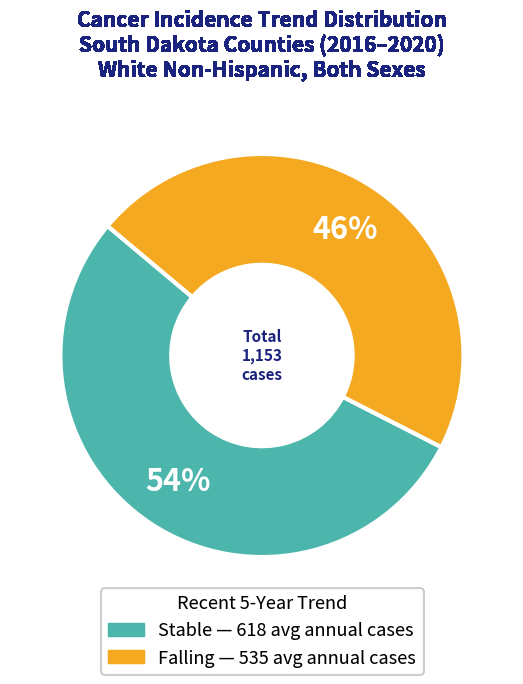

Is there a majority slice in this chart?

Yes